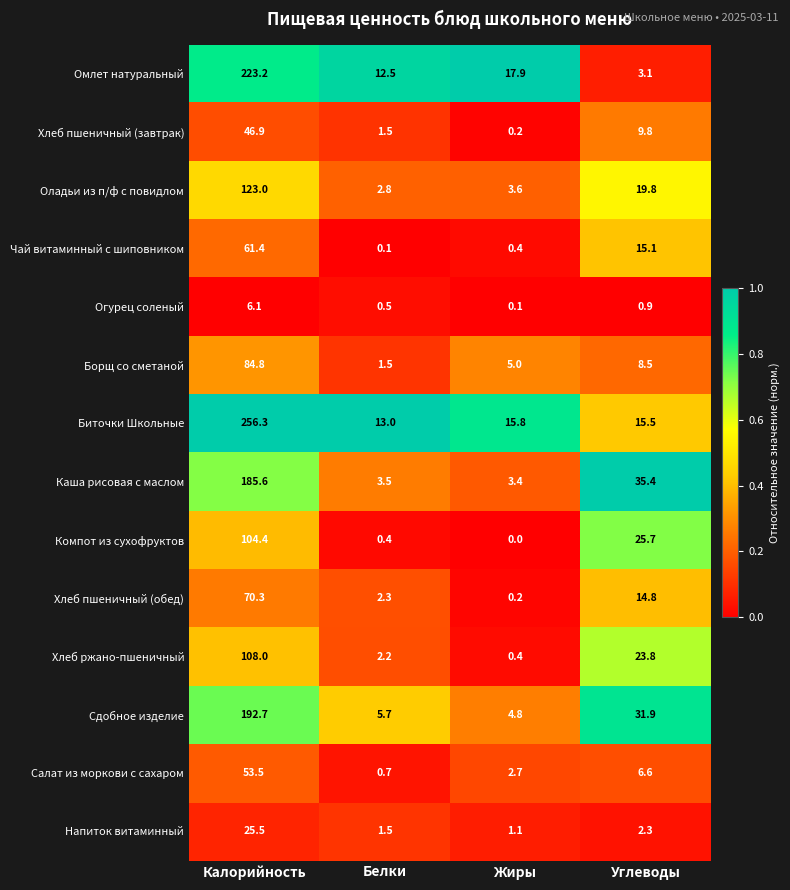

Which series has the largest total across all categories?

Биточки Школьные